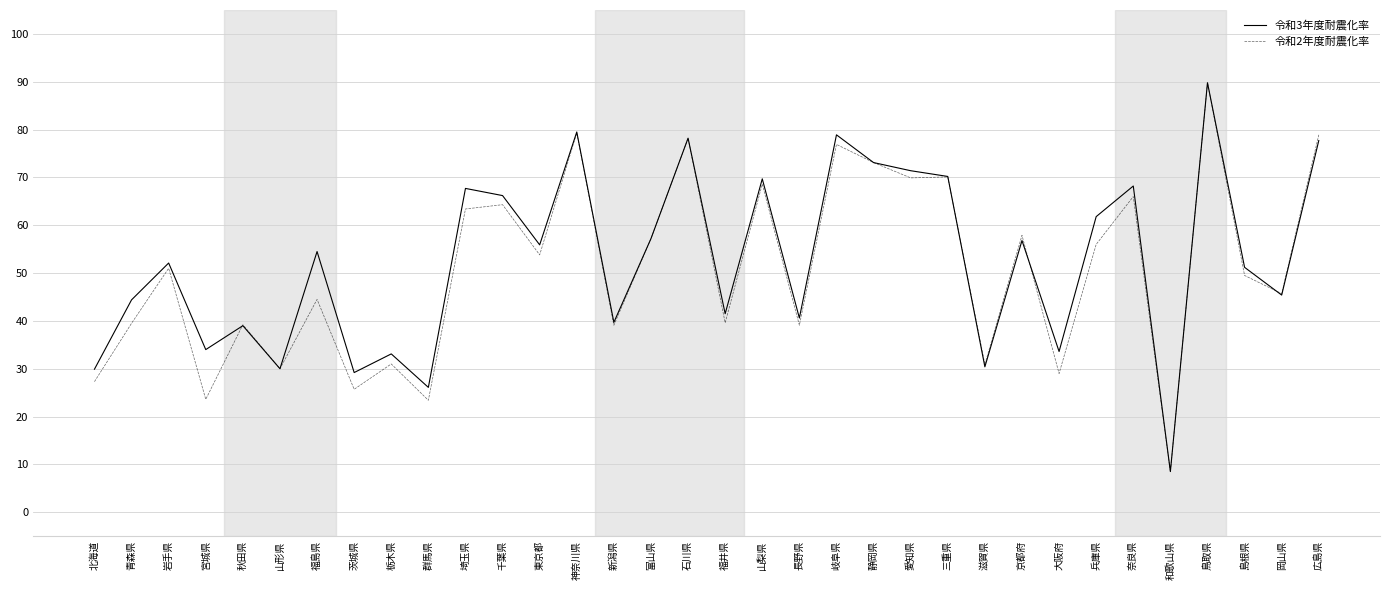

Reading left to right, list all the values displayed in this chart.

令和3年度耐震化率: 北海道=0.3	青森県=0.4	岩手県=0.5	宮城県=0.3	秋田県=0.4	山形県=0.3	福島県=0.5	茨城県=0.3	栃木県=0.3	群馬県=0.3	埼玉県=0.7	千葉県=0.7	東京都=0.6	神奈川県=0.8	新潟県=0.4	富山県=0.6	石川県=0.8	福井県=0.4	山梨県=0.7	長野県=0.4	岐阜県=0.8	静岡県=0.7	愛知県=0.7	三重県=0.7	滋賀県=0.3	京都府=0.6	大阪府=0.3	兵庫県=0.6	奈良県=0.7	和歌山県=0.1	鳥取県=0.9	島根県=0.5	岡山県=0.5	広島県=0.8
令和2年度耐震化率: 北海道=0.3	青森県=0.4	岩手県=0.5	宮城県=0.2	秋田県=0.4	山形県=0.3	福島県=0.4	茨城県=0.3	栃木県=0.3	群馬県=0.2	埼玉県=0.6	千葉県=0.6	東京都=0.5	神奈川県=0.8	新潟県=0.4	富山県=0.6	石川県=0.8	福井県=0.4	山梨県=0.7	長野県=0.4	岐阜県=0.8	静岡県=0.7	愛知県=0.7	三重県=0.7	滋賀県=0.3	京都府=0.6	大阪府=0.3	兵庫県=0.6	奈良県=0.7	和歌山県=0.1	鳥取県=0.9	島根県=0.5	岡山県=0.5	広島県=0.8